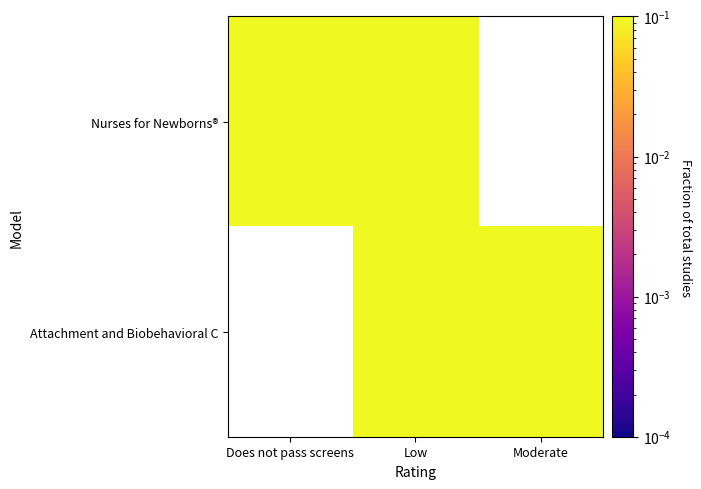

At how many categories does at least one series exceed 0?

3